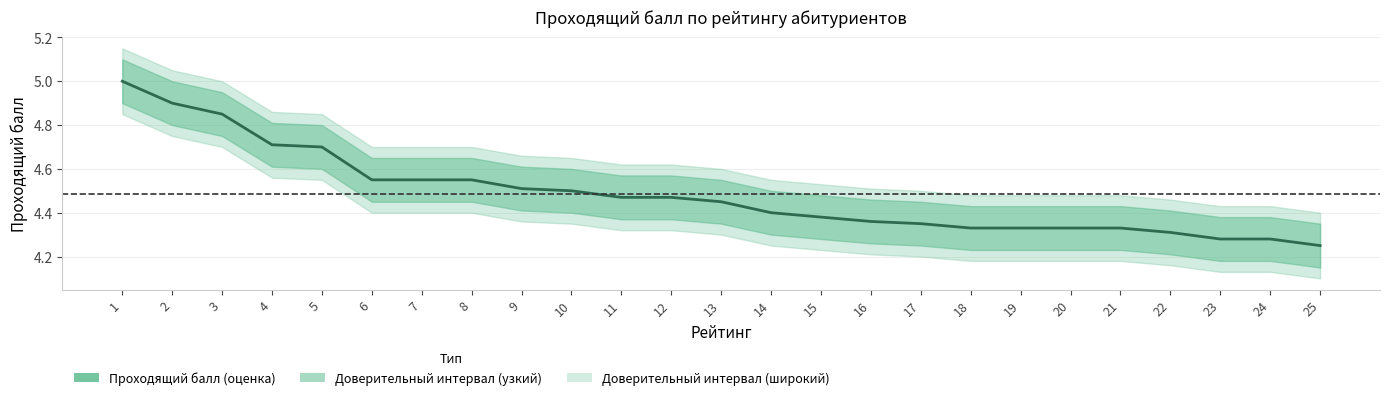

What is the change in value from 7 to 17?

-0.2